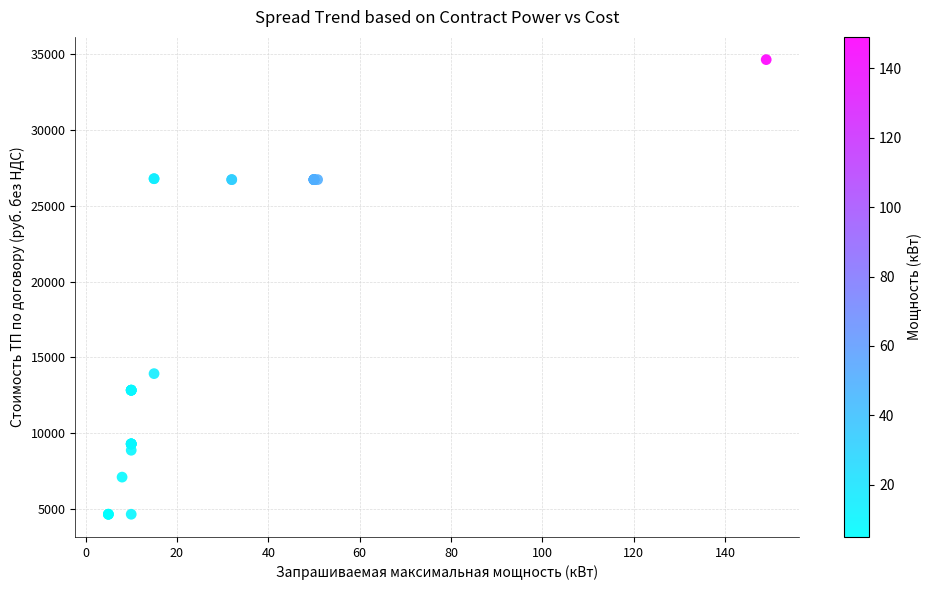

What Y value in the scatter plot is closest to 19650?

13925.9